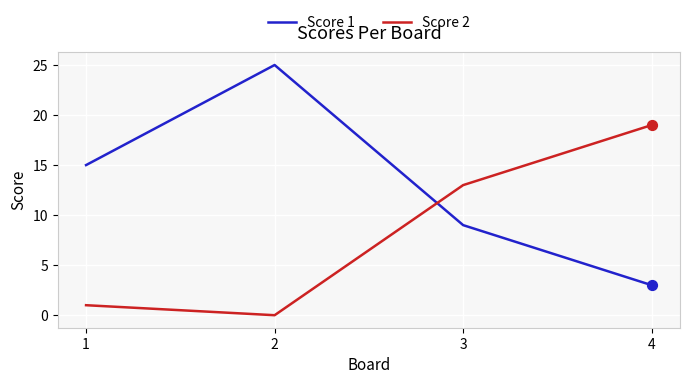

Which series has the largest total across all categories?

Score 1